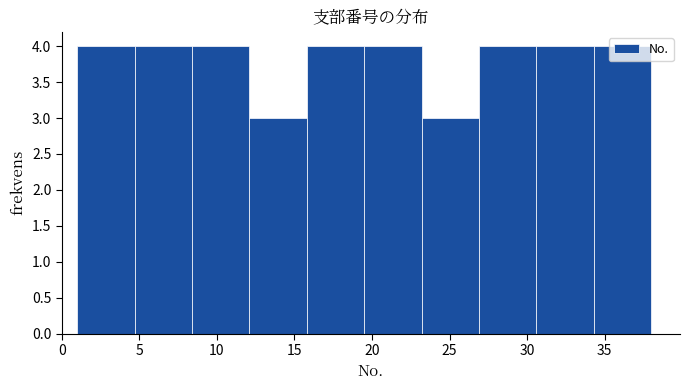

What is the height of the bar covering 4.7 to 8.4 on the x-axis? Neither the bar edges nor the heights are printed on the chart, so give them approximately, as read against the axes.

4